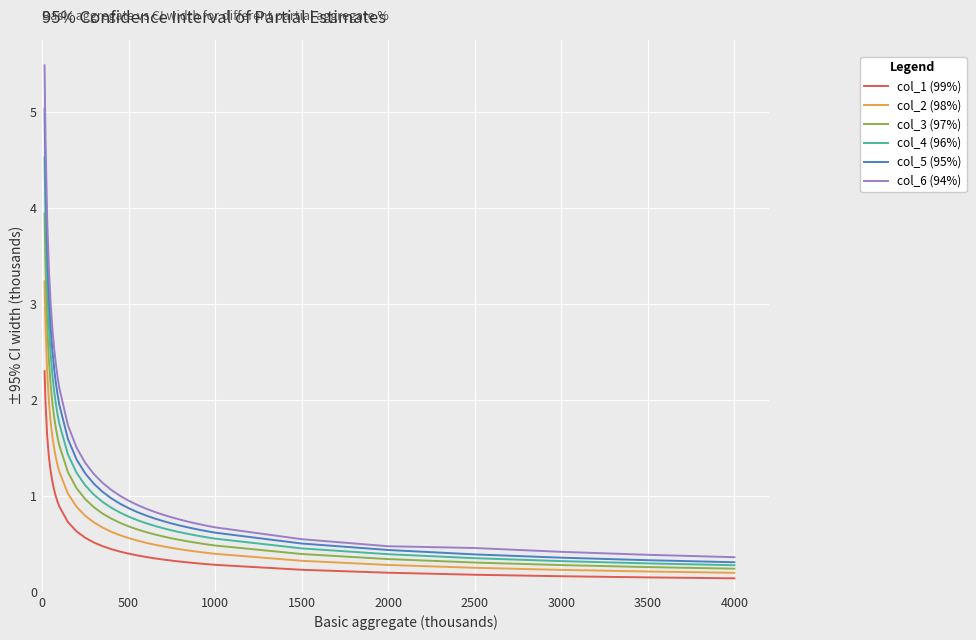

Which series has the widest spread of values?

col_6 (94%)